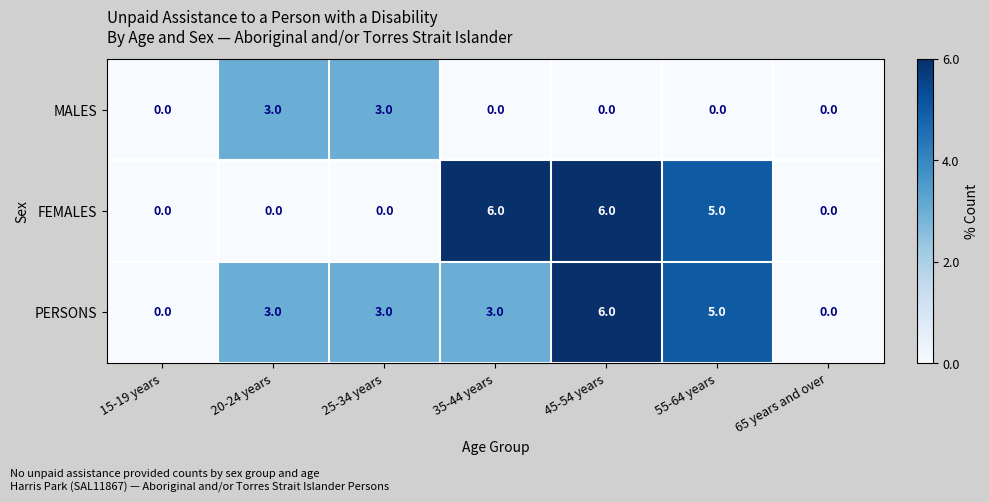

List the series in order of their overall mean, highest first.

PERSONS, FEMALES, MALES